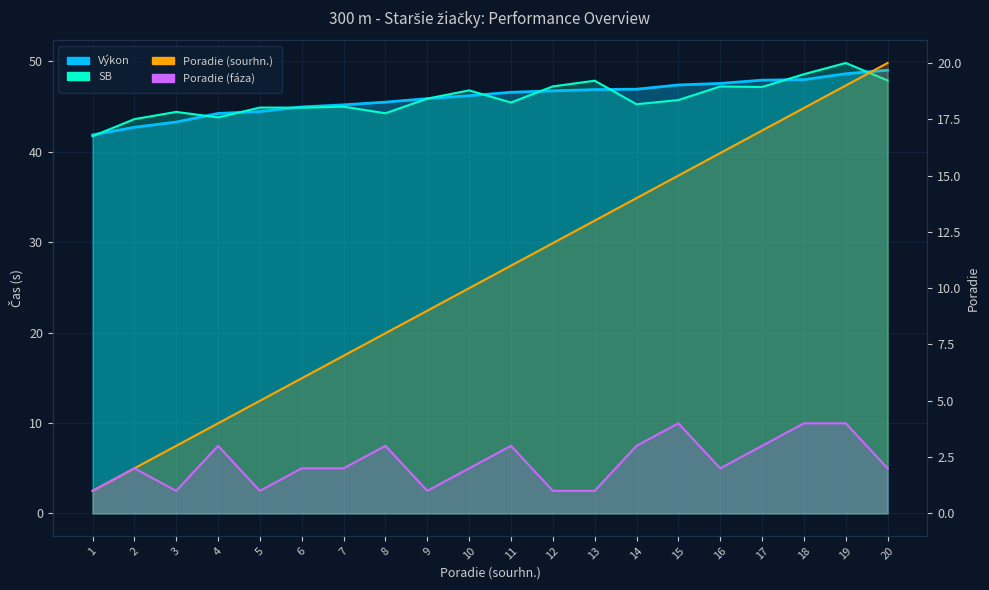

What is the value of the SB point at the 14th from the left?

45.2